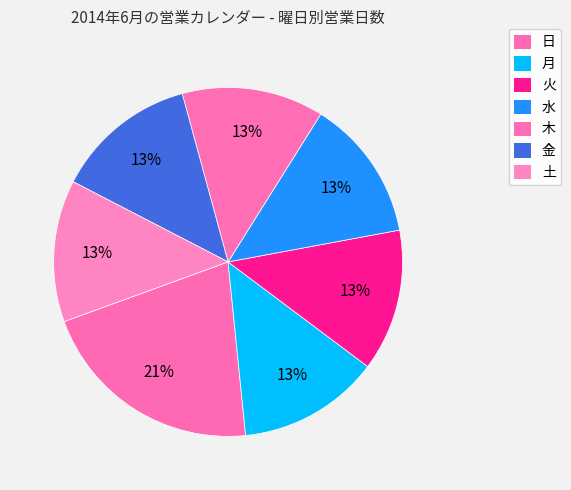

Does any single category account for the majority?

No